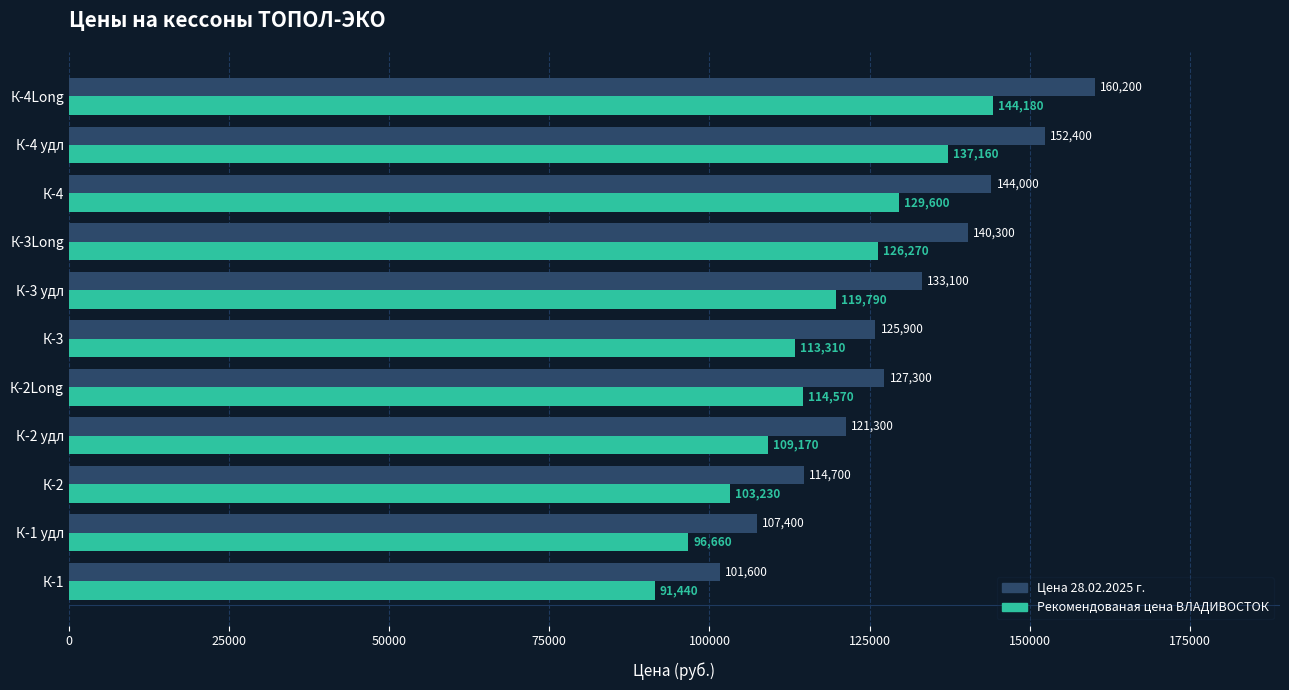

Between К-2 удл and К-3 удл, which series saw the biggest shift?

Цена 28.02.2025 г.